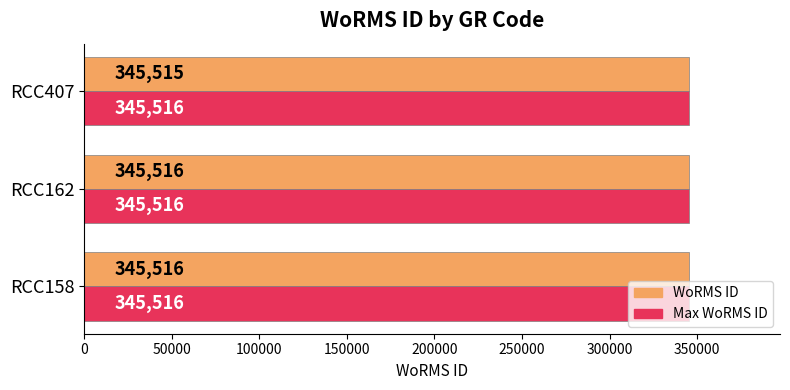

List the series in order of their overall mean, highest first.

Max WoRMS ID, WoRMS ID